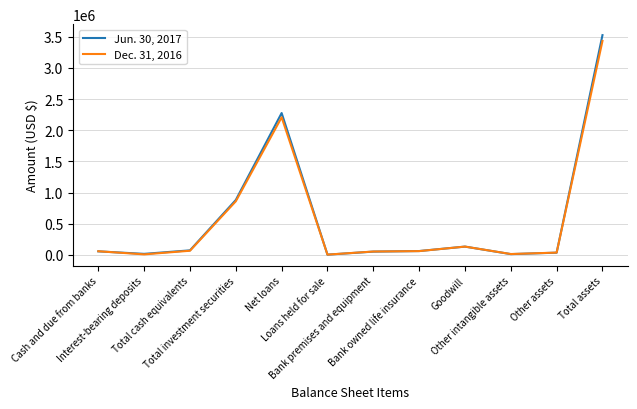

True or false: Dec. 31, 2016 has a value of 4022 at Loans held for sale.

True